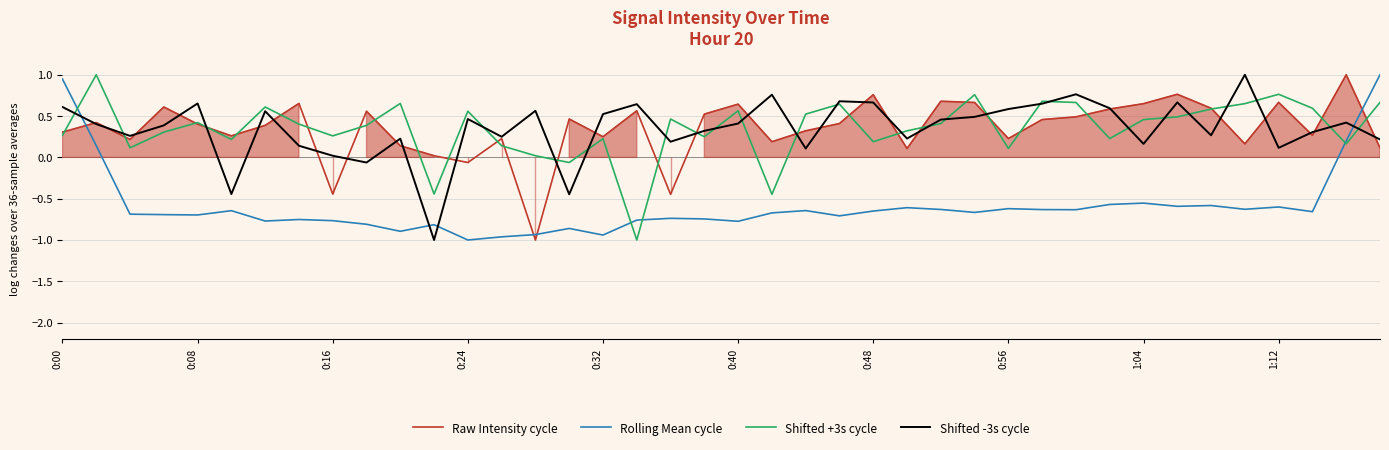

What is the maximum value for Rolling Mean cycle?

1.0